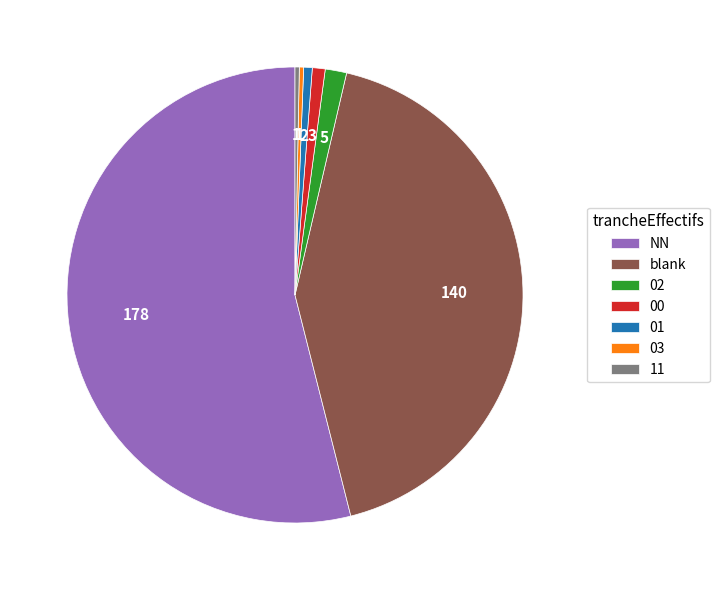

How many segments does this pie chart have?

7